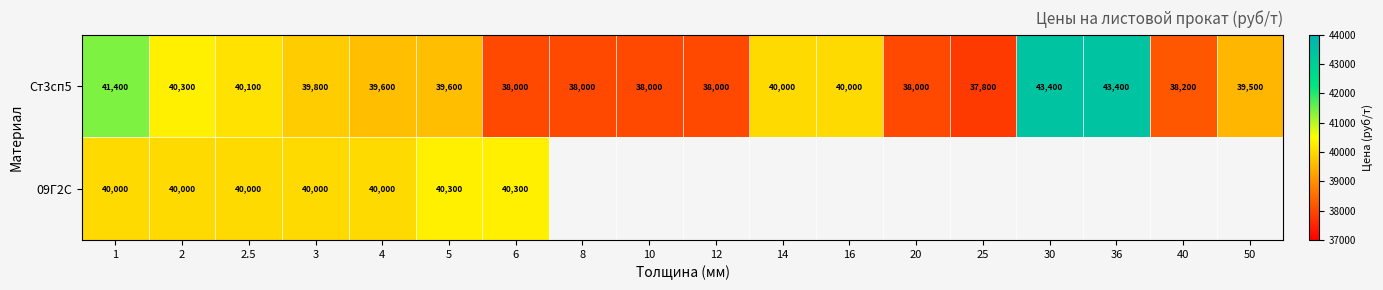

Which has a higher value, 40 or 36?

36